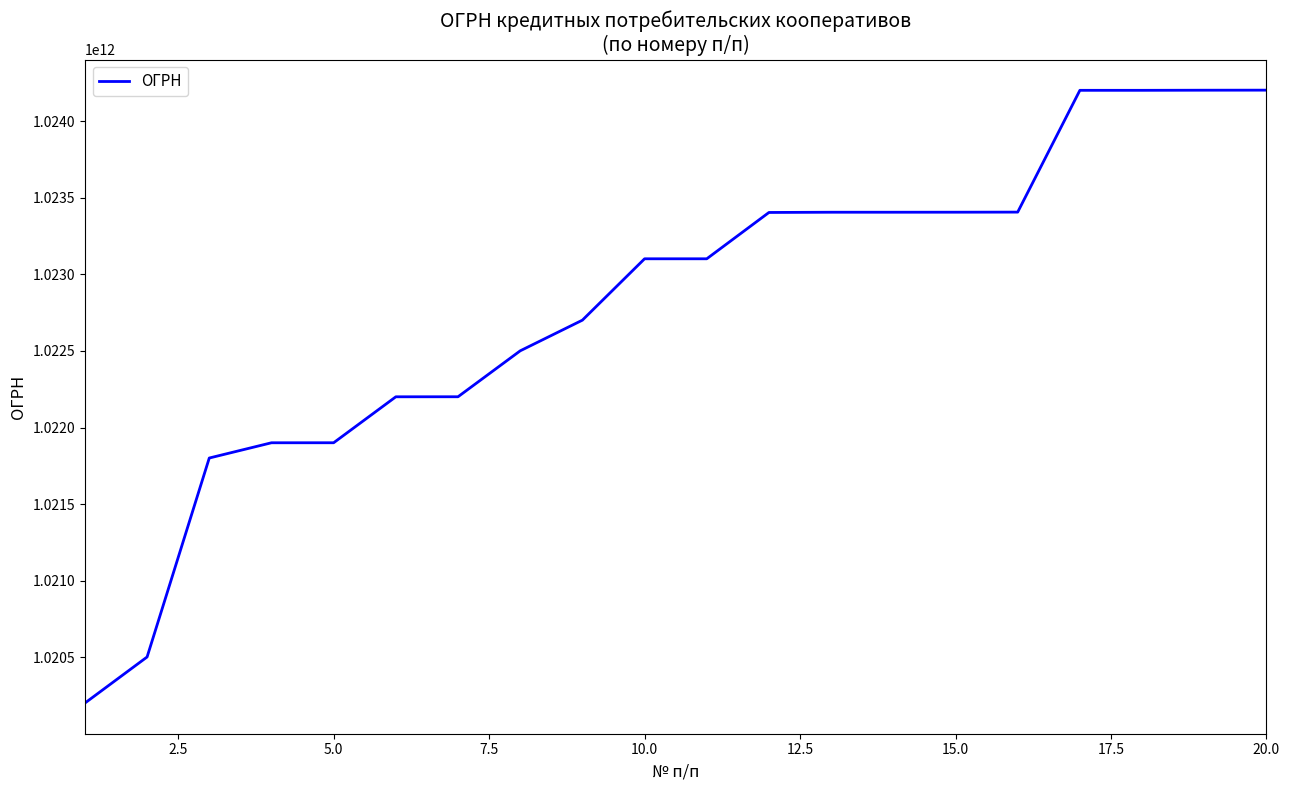

What is the minimum value shown in the chart?

1020201847753